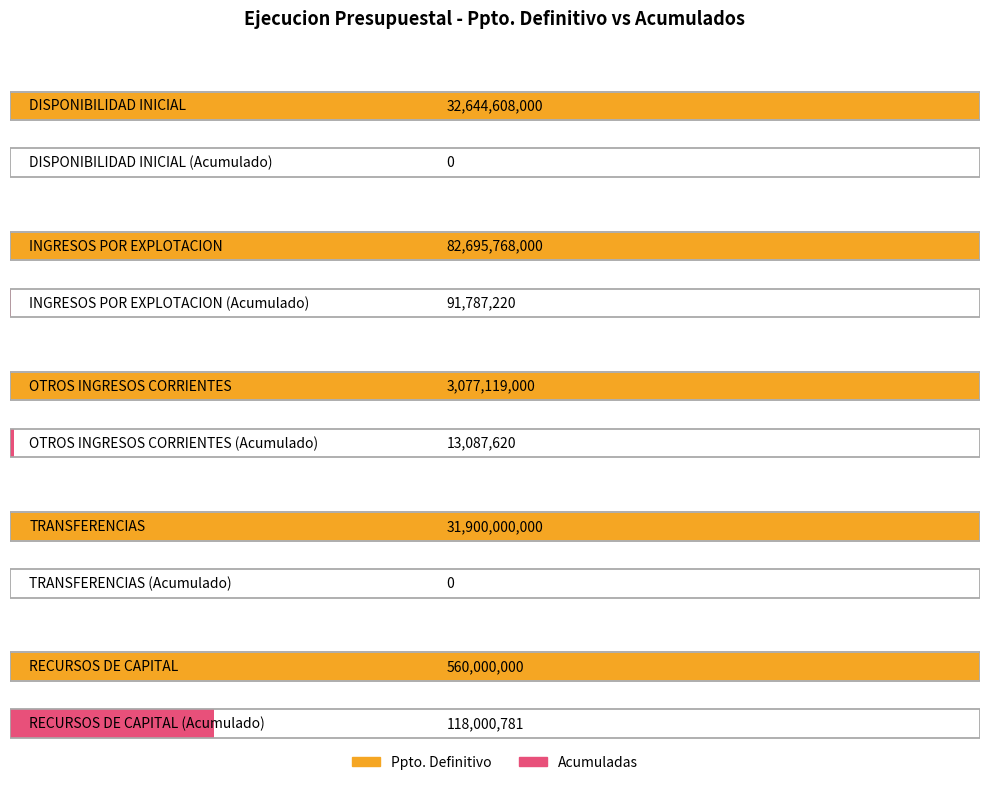

Which series has the largest total across all categories?

Ppto. Definitivo